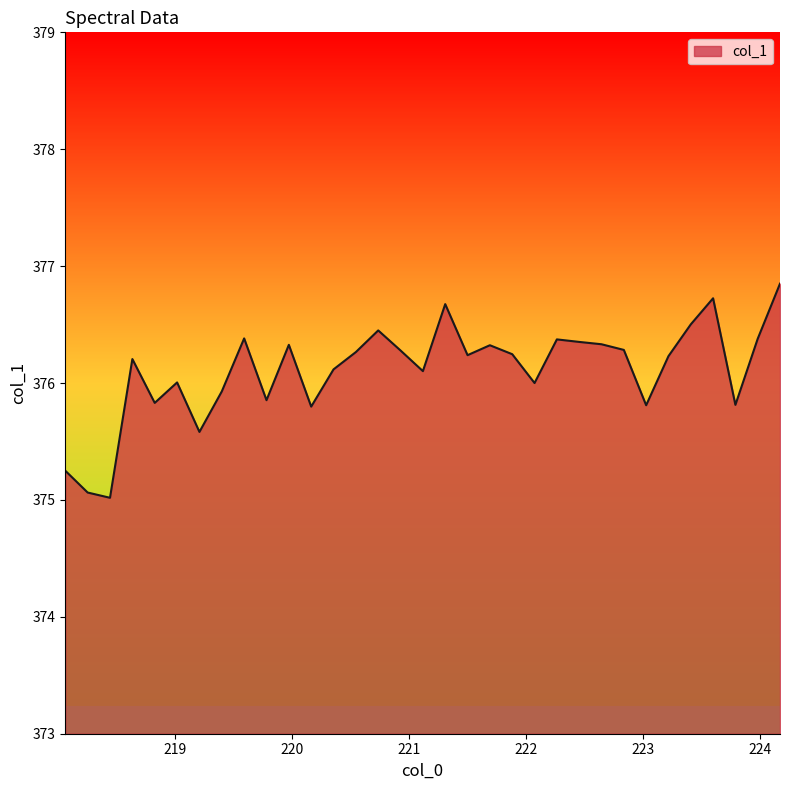

What is the difference between the maximum and minimum values?

1.8